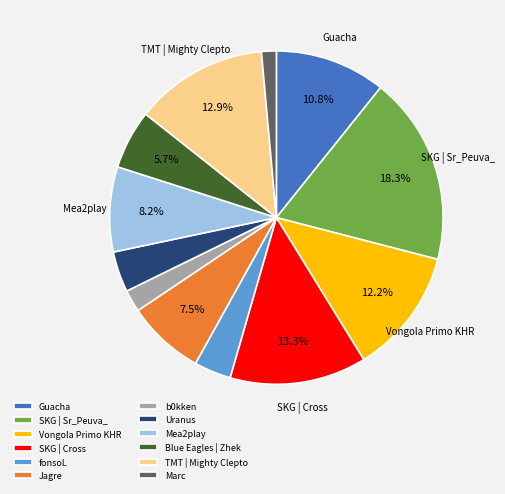

Between TMT | Mighty Clepto and fonsoL, which is larger?

TMT | Mighty Clepto